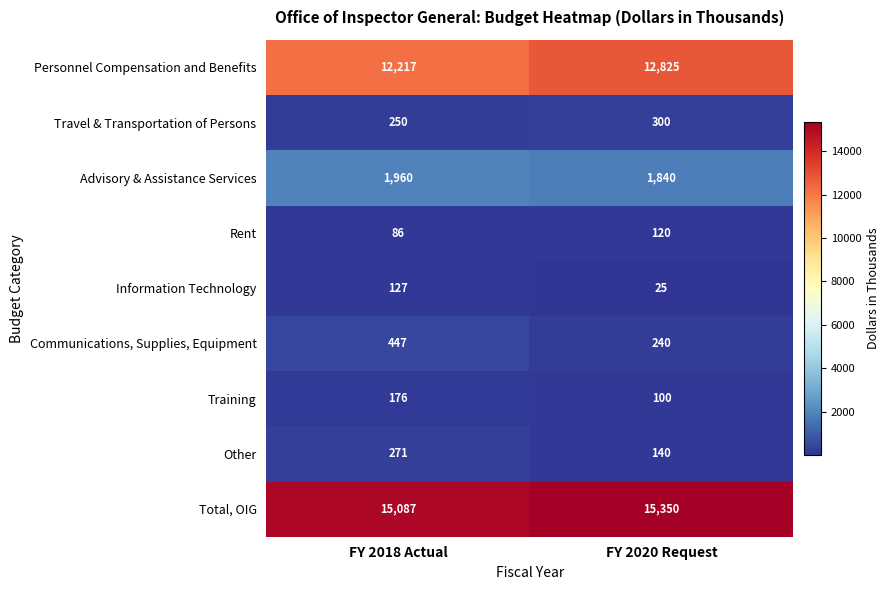

Which series changed the most between FY 2018 Actual and FY 2020 Request?

Personnel Compensation and Benefits